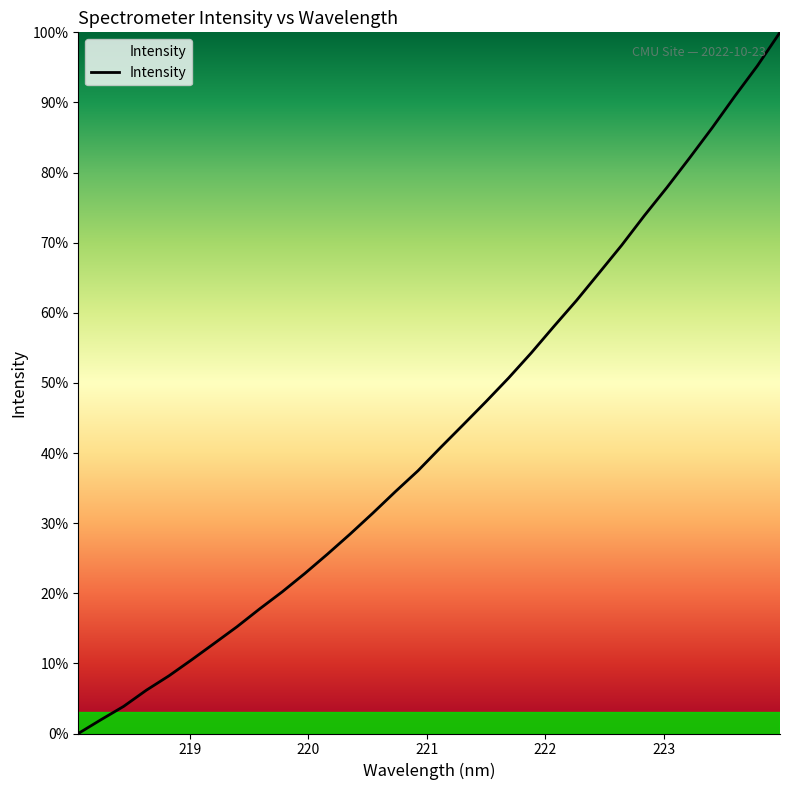

What is the maximum value shown in the chart?

100.0